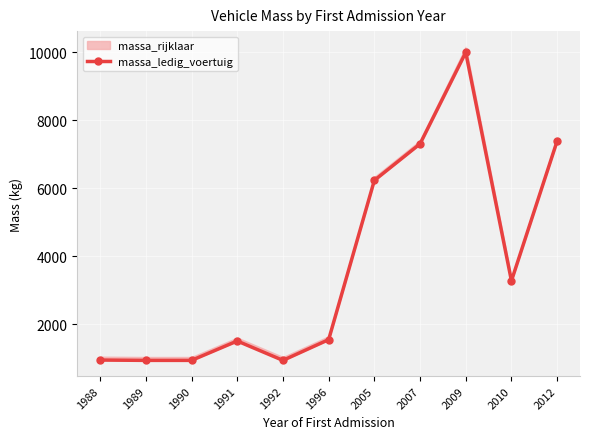

What is the difference between the values at 1989 and 2005?

5295